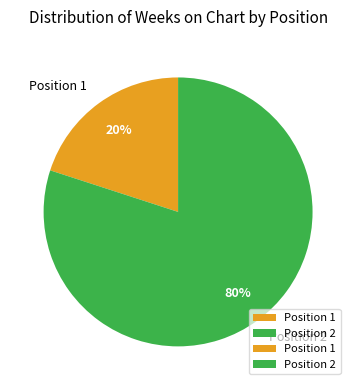

True or false: Position 1 accounts for 8% of the total.

False